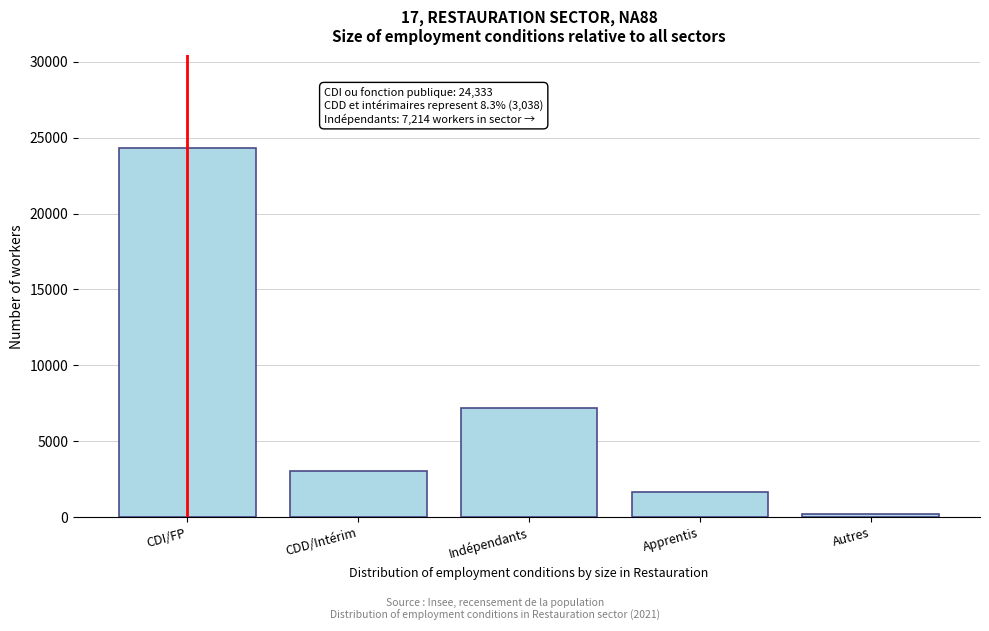

What is the average value?

7288.8